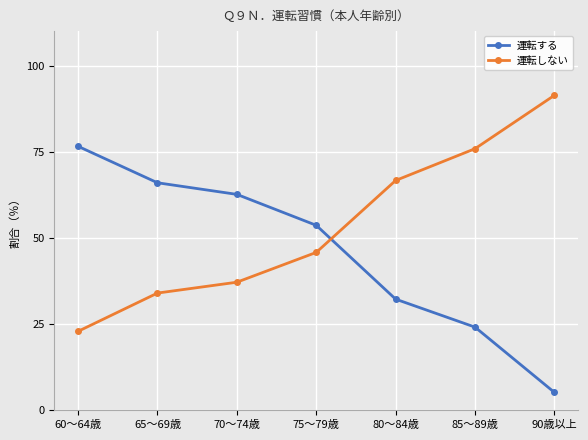

The value of 運転する at 80～84歳 is 32.2. True or false?

True